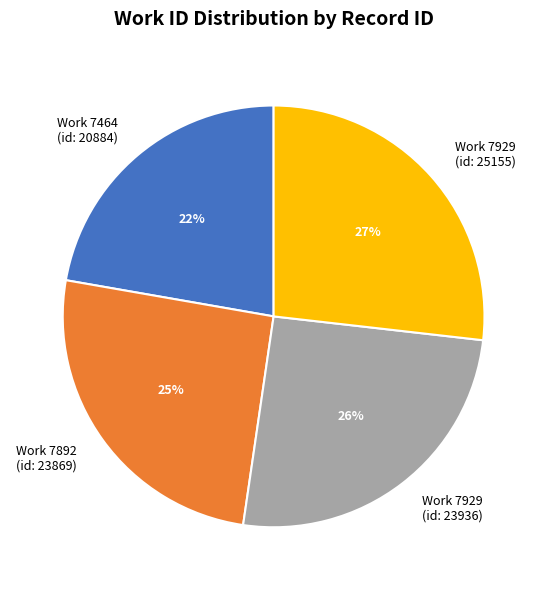

Is the sum of Work 7929 (id: 23936) and Work 7892 (id: 23869) greater than half?

Yes